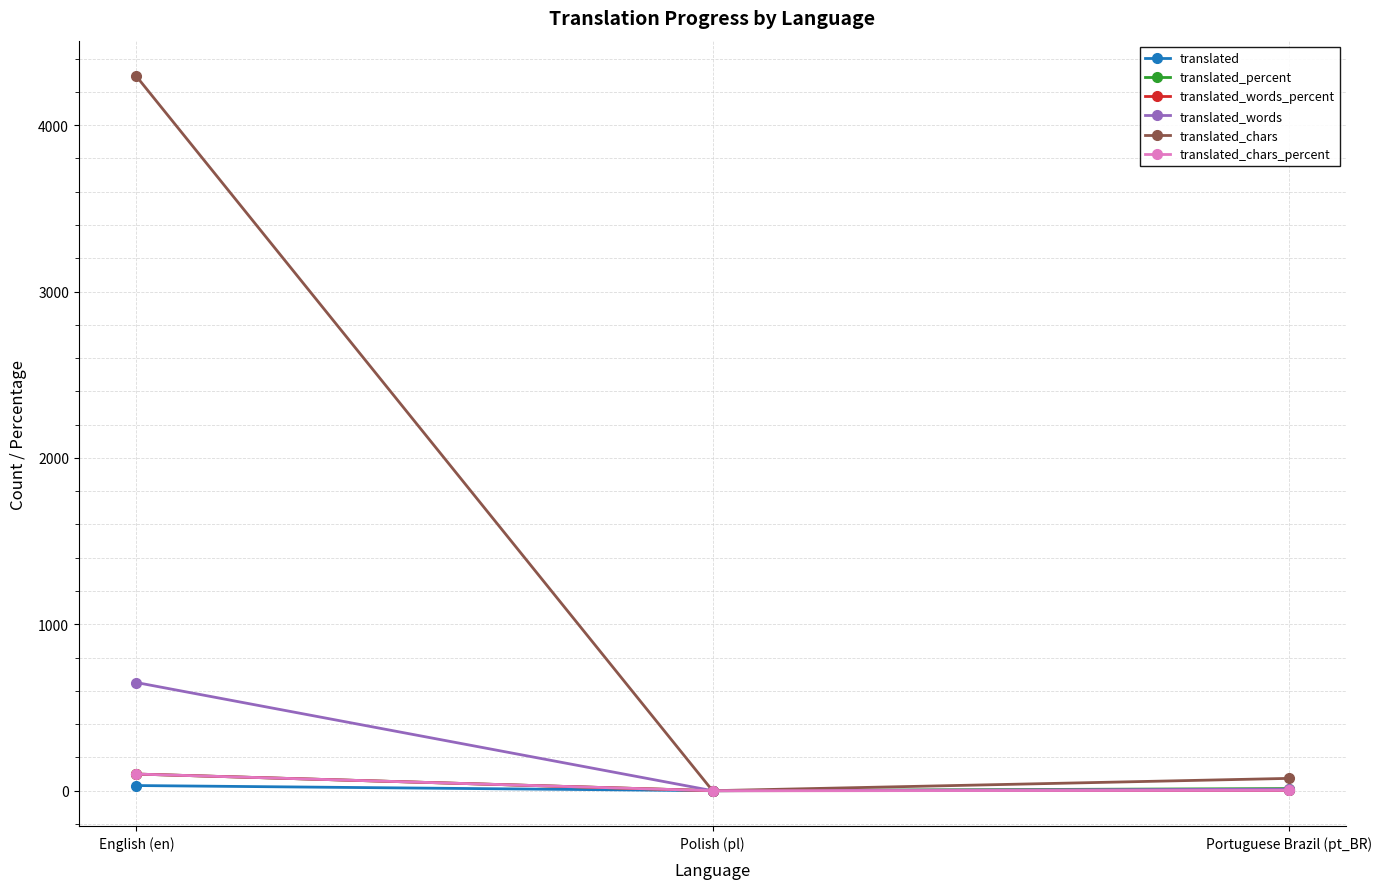

Count the number of data series in this chart.

6